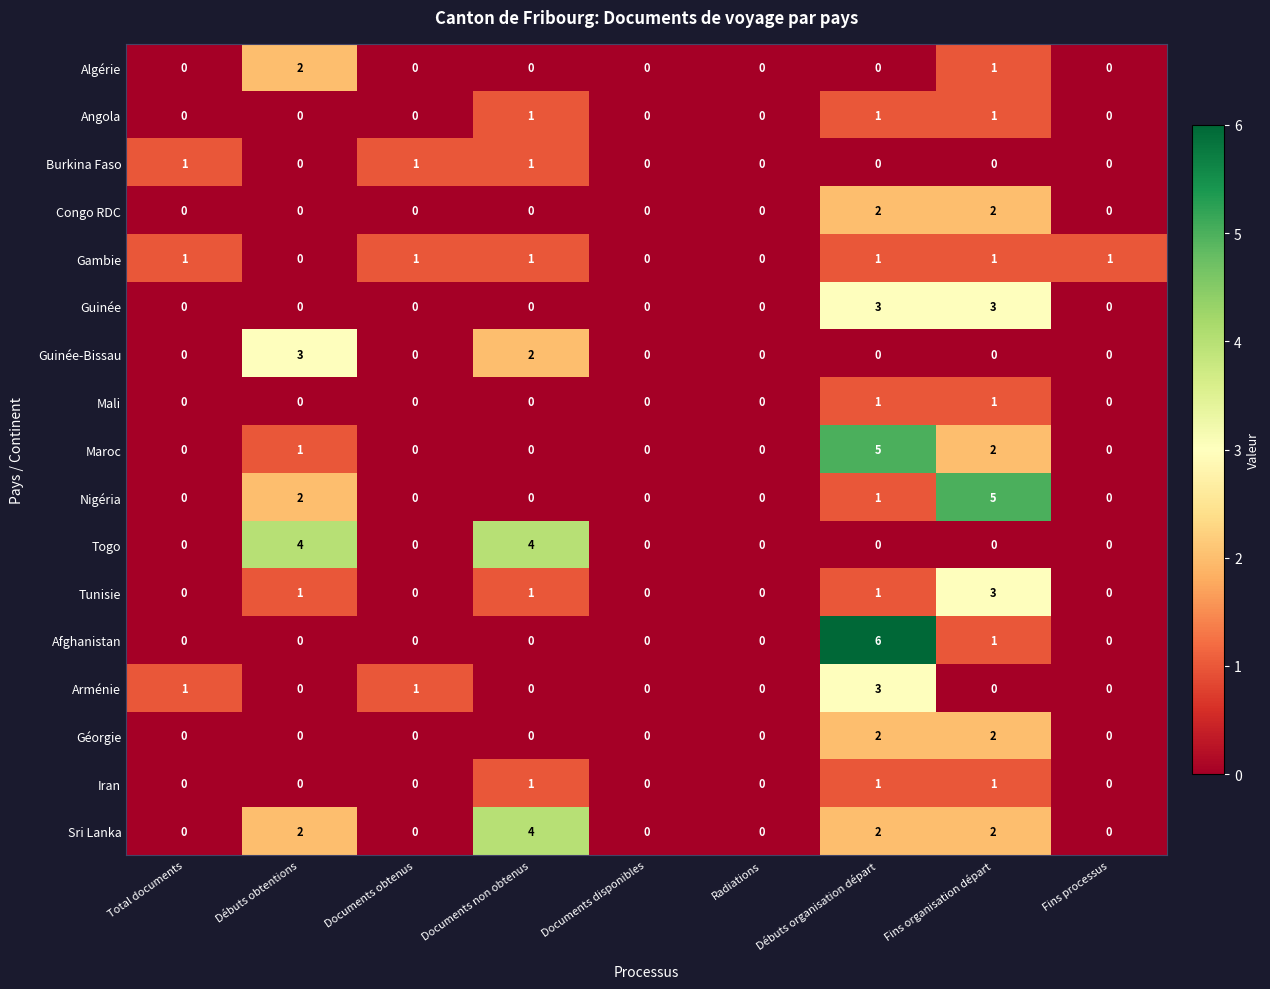

What is the sum of all Guinée-Bissau values?

5